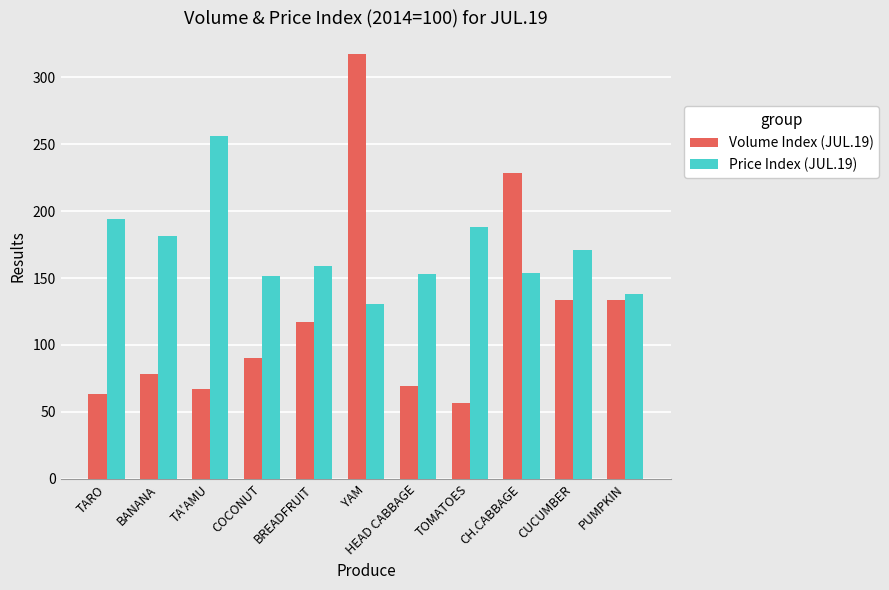

At which label does Price Index (JUL.19) reach its peak?

TA'AMU